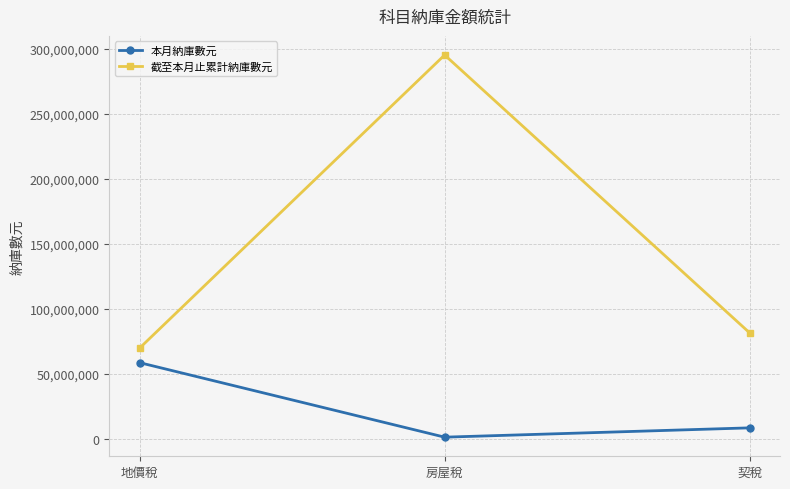

What is the spread (max minus min) of values at 契稅?

73119137